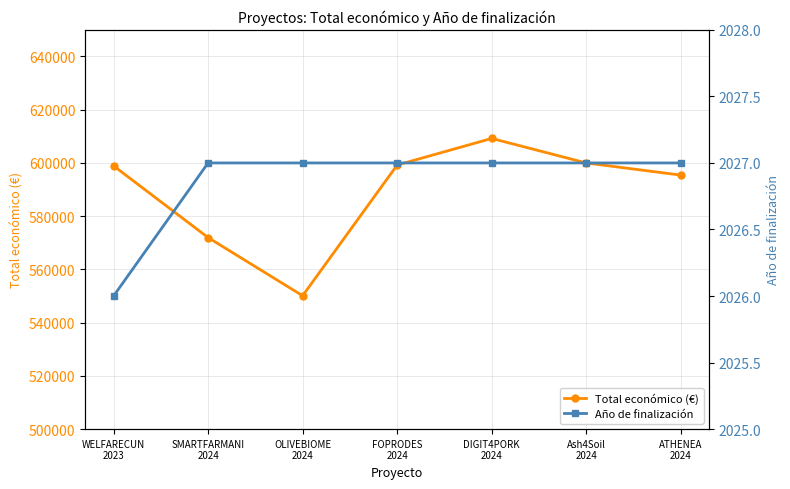

Reading left to right, extract all data points from this chart.

Total económico (€): WELFARECUN
2023=598909	SMARTFARMANI
2024=571965	OLIVEBIOME
2024=550111	FOPRODES
2024=599211	DIGIT4PORK
2024=609206	Ash4Soil
2024=600000	ATHENEA
2024=595436
Año de finalización: WELFARECUN
2023=2026	SMARTFARMANI
2024=2027	OLIVEBIOME
2024=2027	FOPRODES
2024=2027	DIGIT4PORK
2024=2027	Ash4Soil
2024=2027	ATHENEA
2024=2027